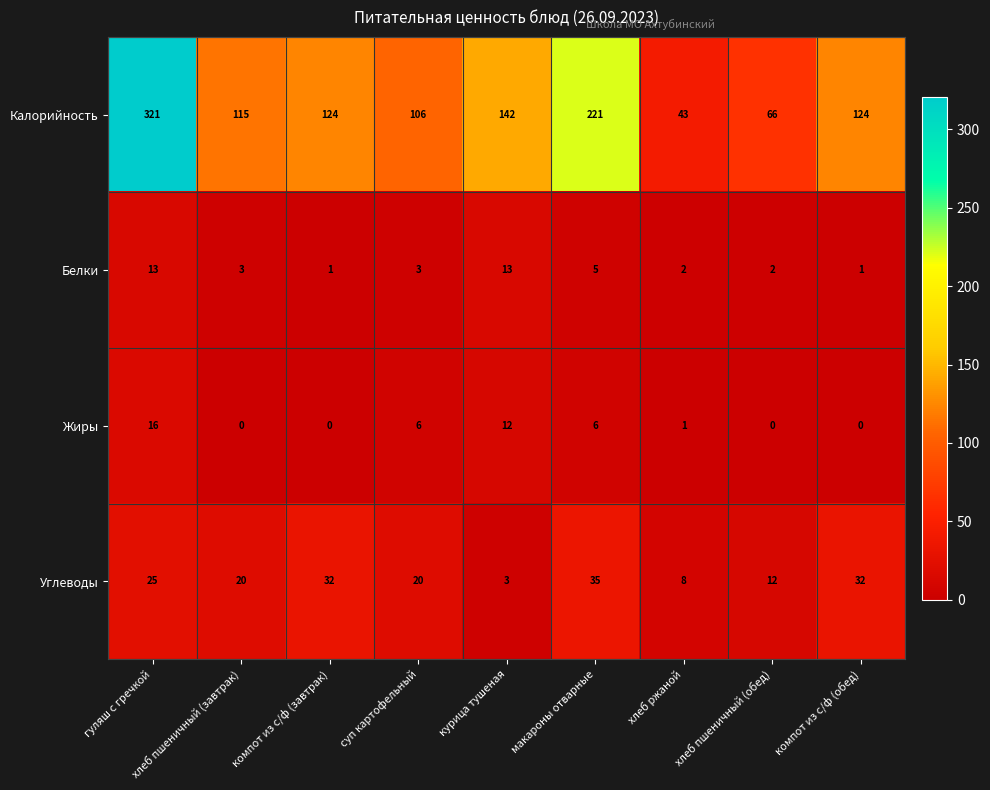

Between гуляш с гречкой and хлеб пшеничный (обед), which series saw the biggest shift?

Калорийность